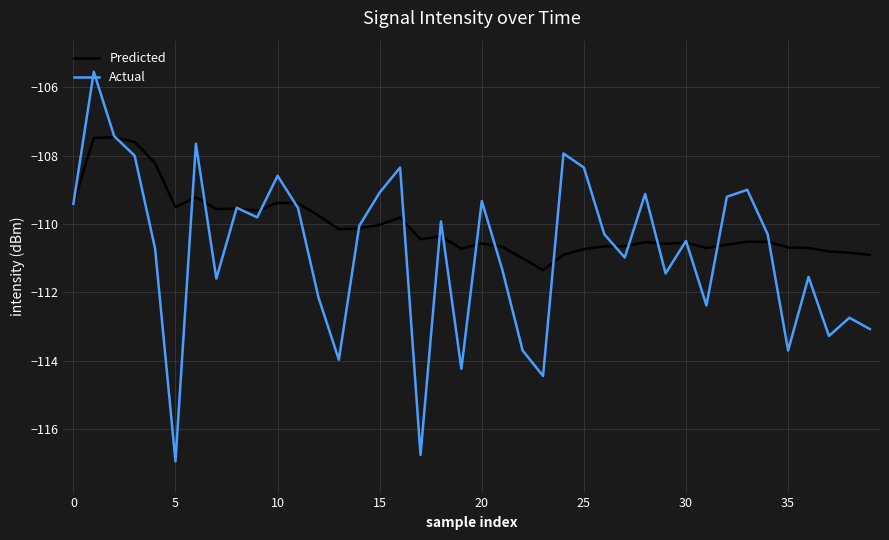

Rank the series by their maximum value, from lowest to highest.

Predicted, Actual